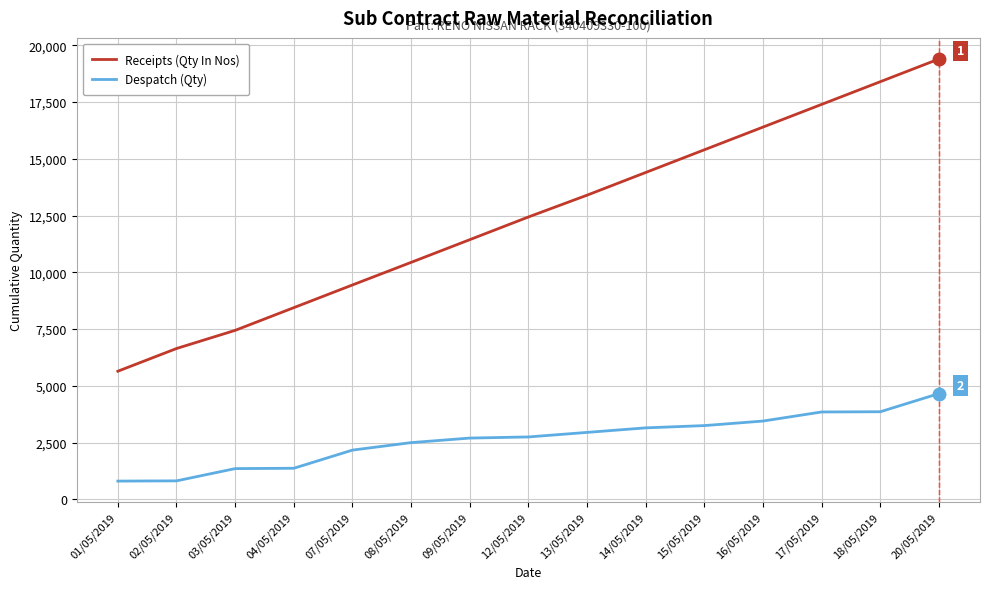

True or false: Receipts (Qty In Nos) has a value of 24335 at 15/05/2019.

False